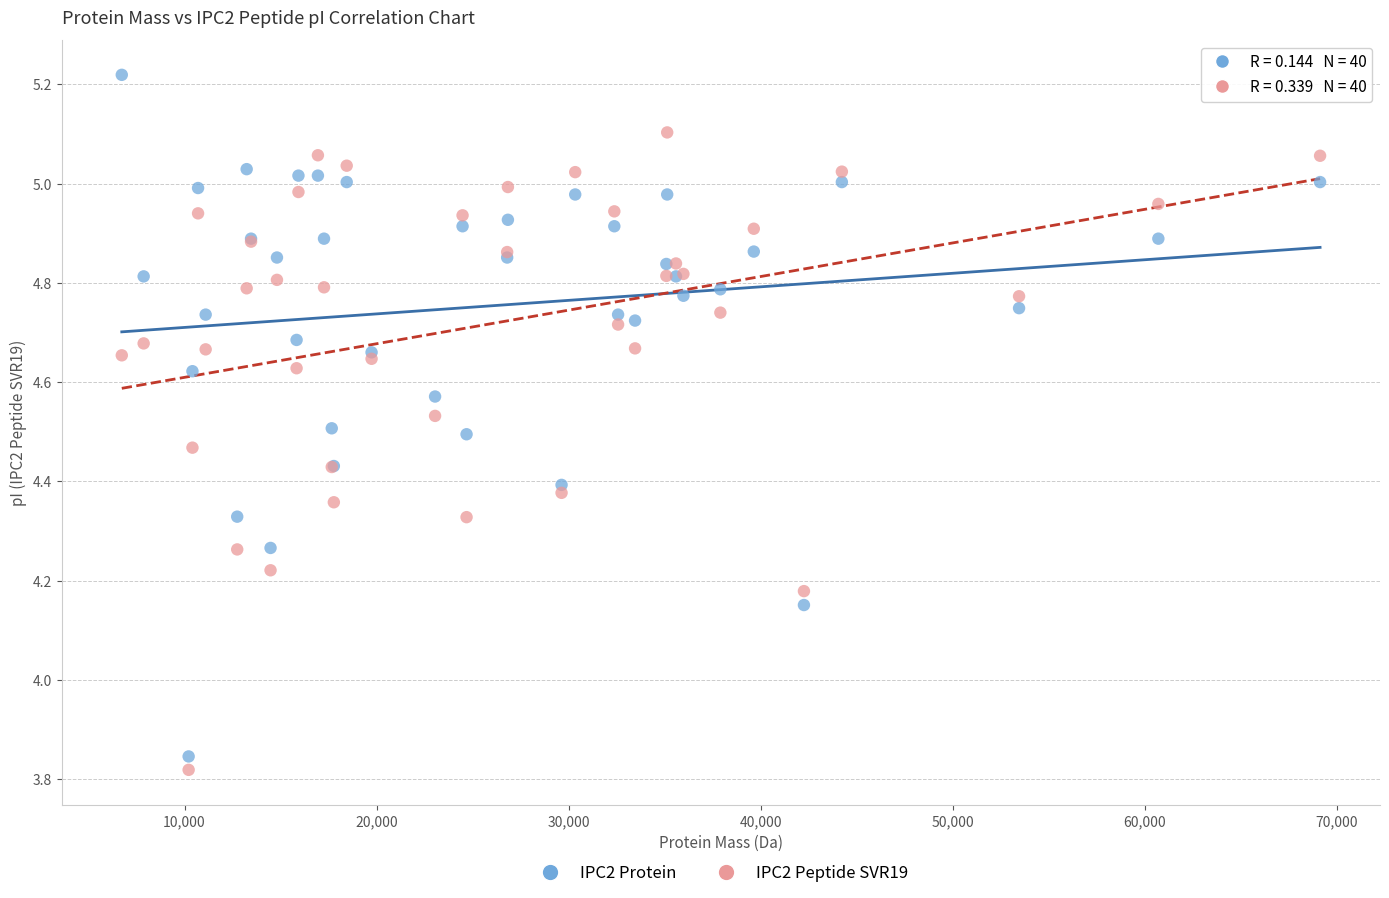

Which series reaches the minimum Y coordinate?

IPC2 Peptide SVR19